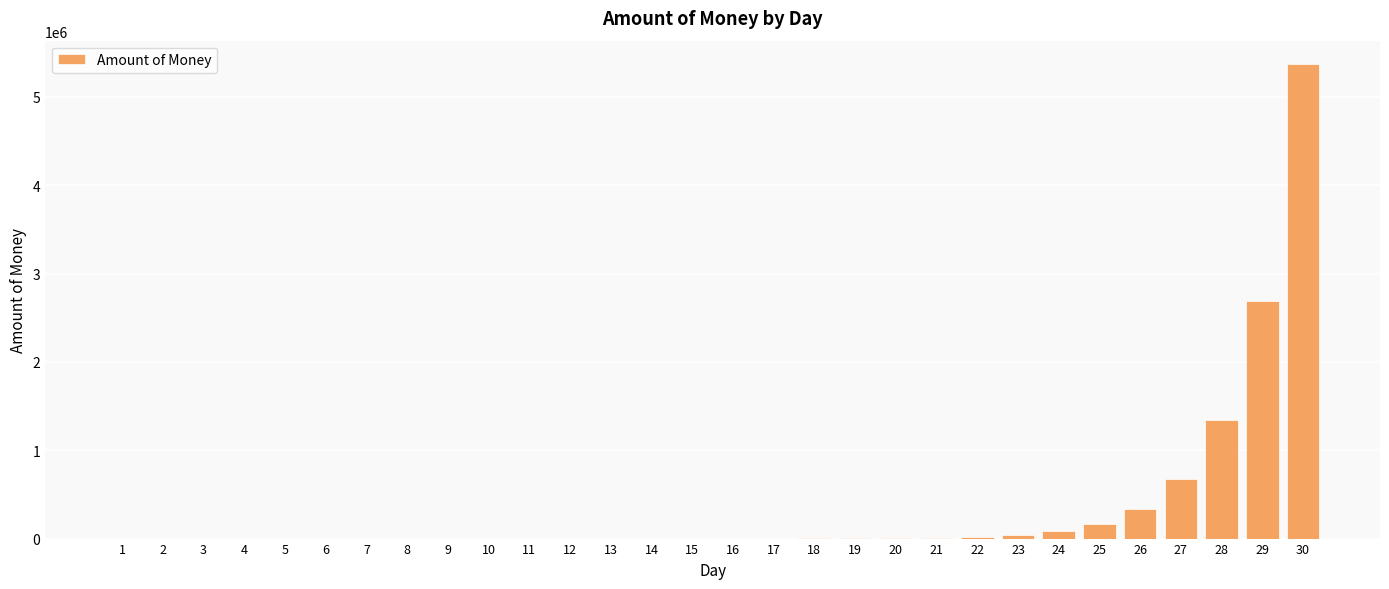

At which label is the value closest to 2684354?

29